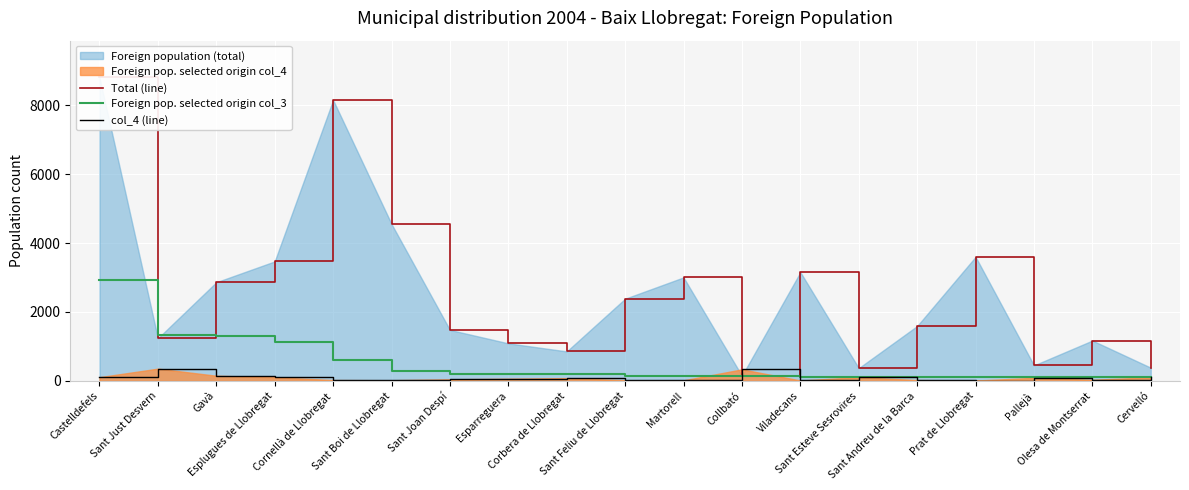

At Cervelló, list the series in order from smallest to largest.

col_4 (line), Foreign pop. selected origin col_3, Total (line)